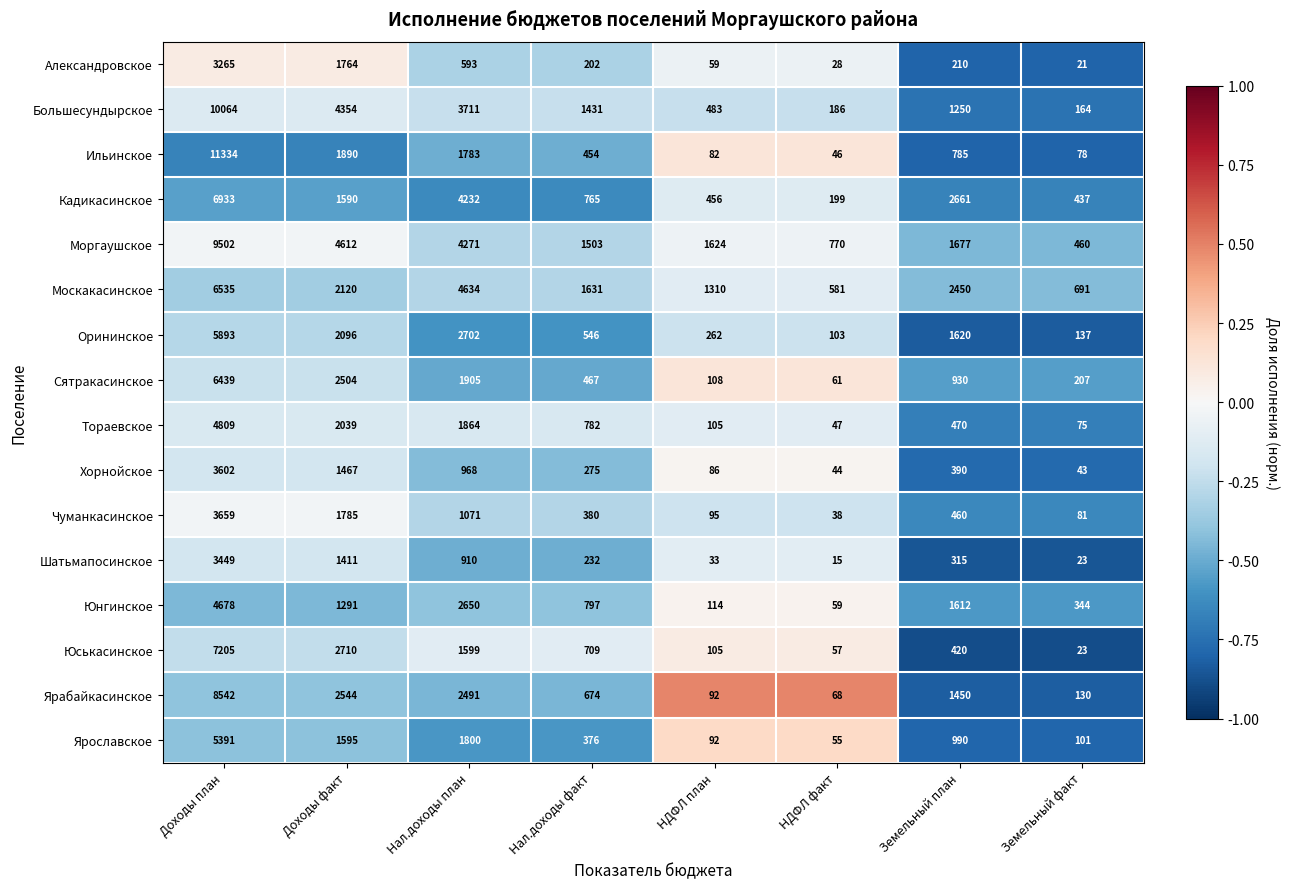

At which label does Юськасинское reach its minimum?

Земельный факт